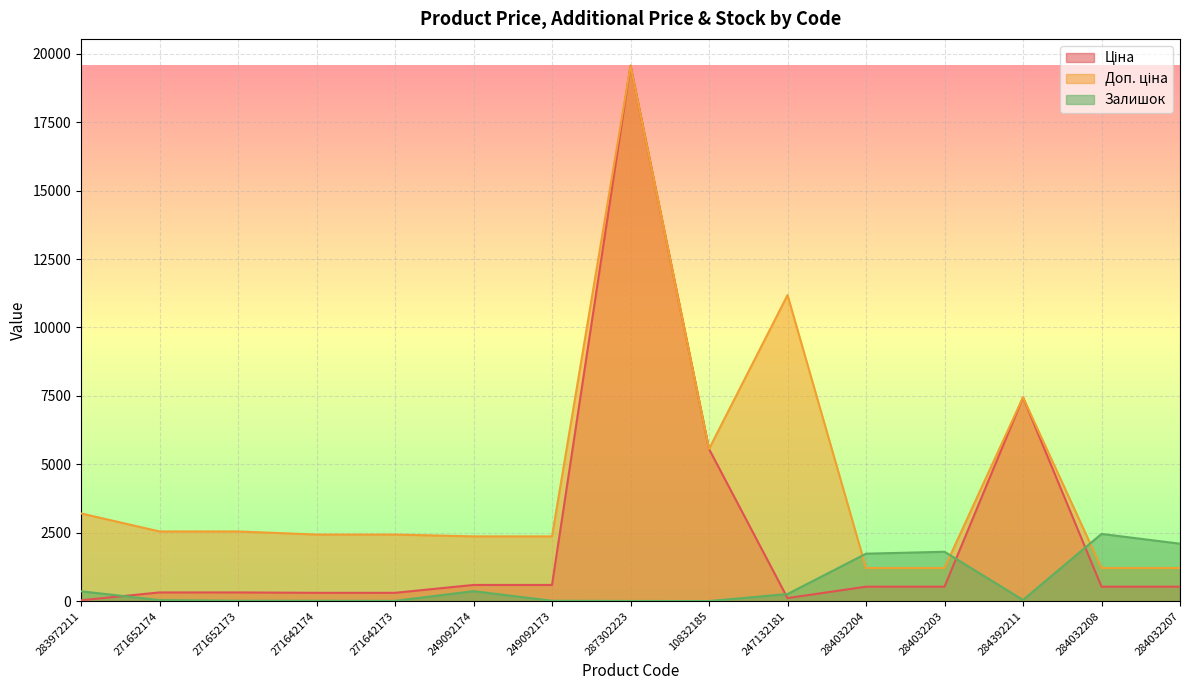

Is it true that Залишок equals 14.0 at 271642174?

True